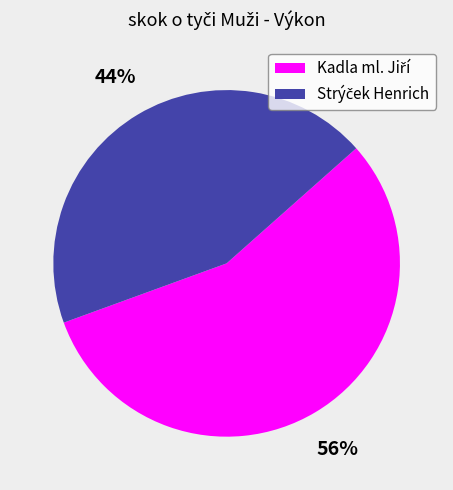

Does any single category account for the majority?

Yes